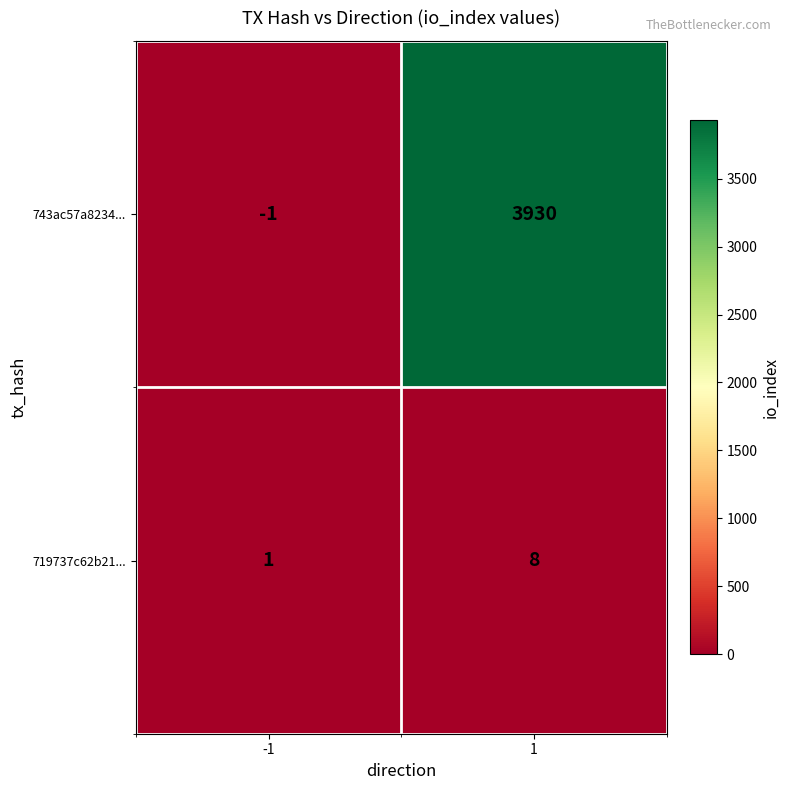

What is the maximum value shown in the chart?

3930